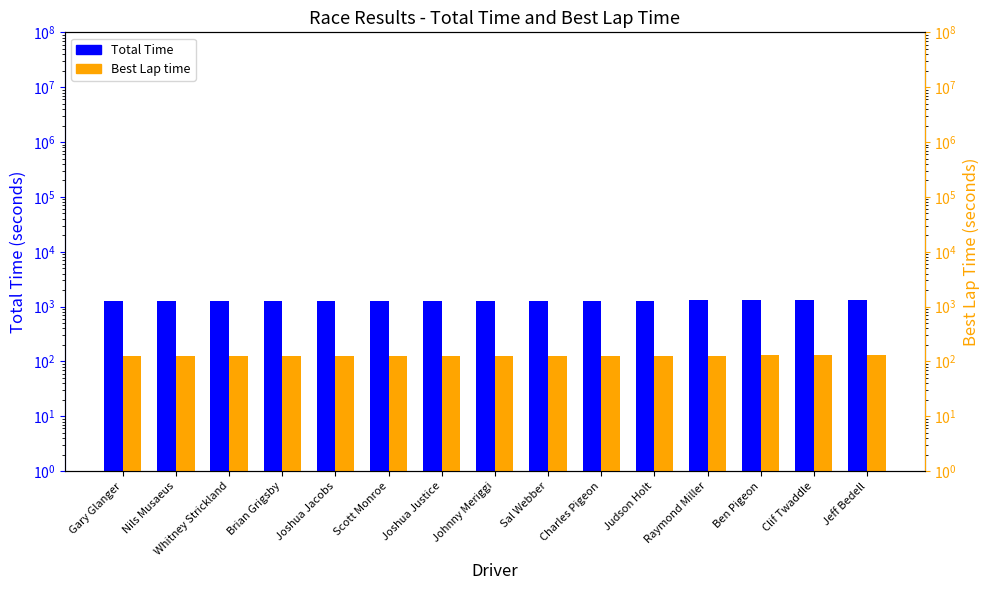

List the series in order of their overall mean, lowest first.

Best Lap time, Total Time